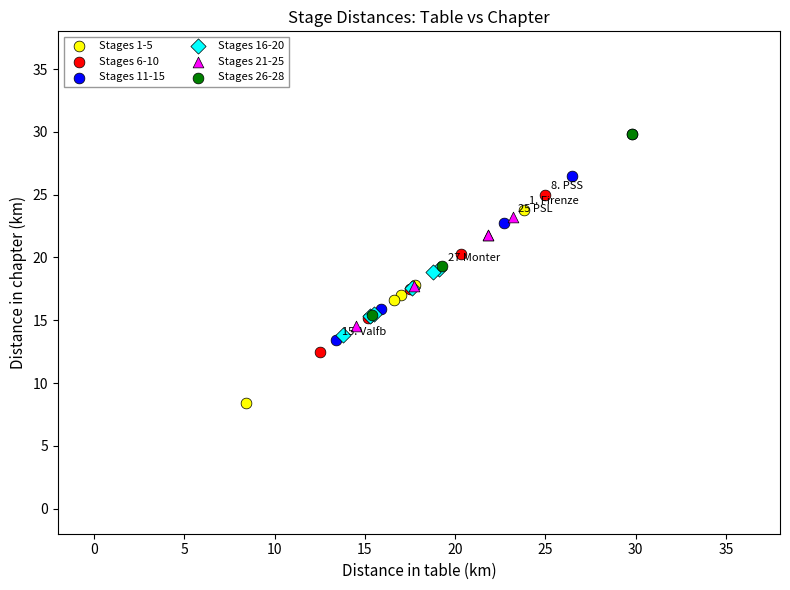

Which series contains the lowest Y value?

Stages 1-5